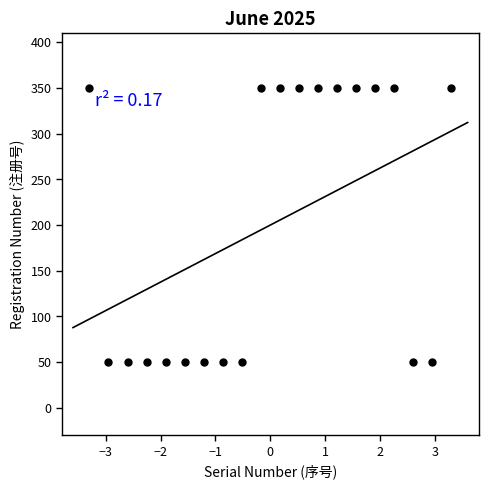

What is the range of Y values (max minus min)?

300.0